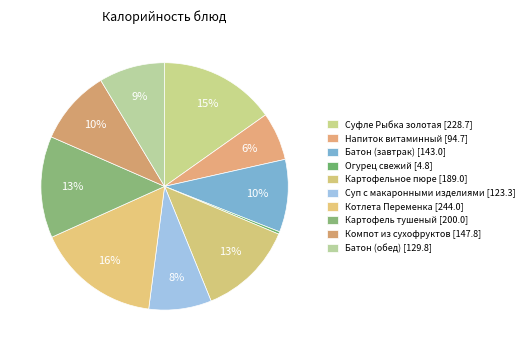

To the nearest percent, what portion does Компот из сухофруктов represent?

10%